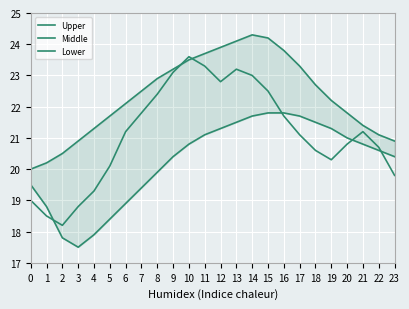

Where is the first local maximum for Middle?

10